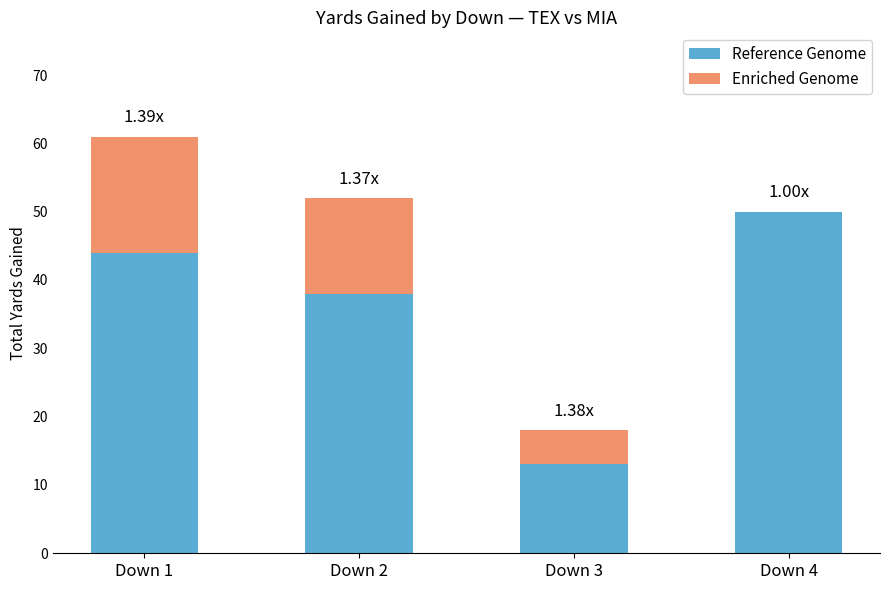

What is the total value across all series at Down 1?

61